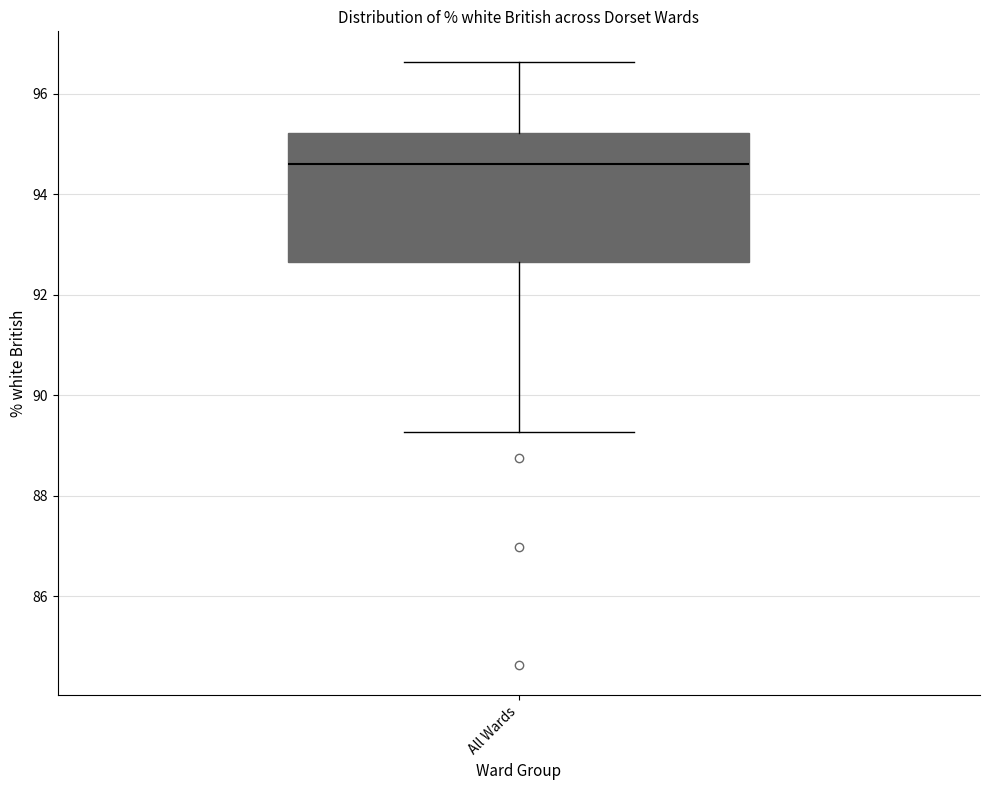

Read this box plot against the y-axis: the position of the median line, the range covered by the box, and the ends of both whiskers. The values are not printed on the chart, so give them approximately, as read against the axis.

median 94.6, box 92.6 to 95.2, whiskers 89.2 to 96.6